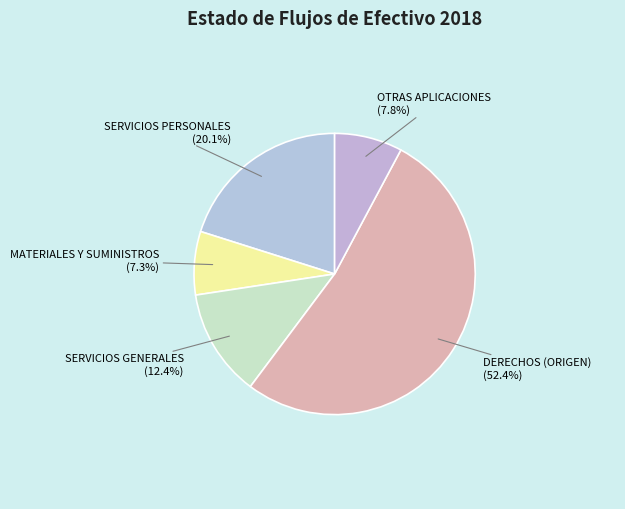

Count the number of slices in the pie.

5